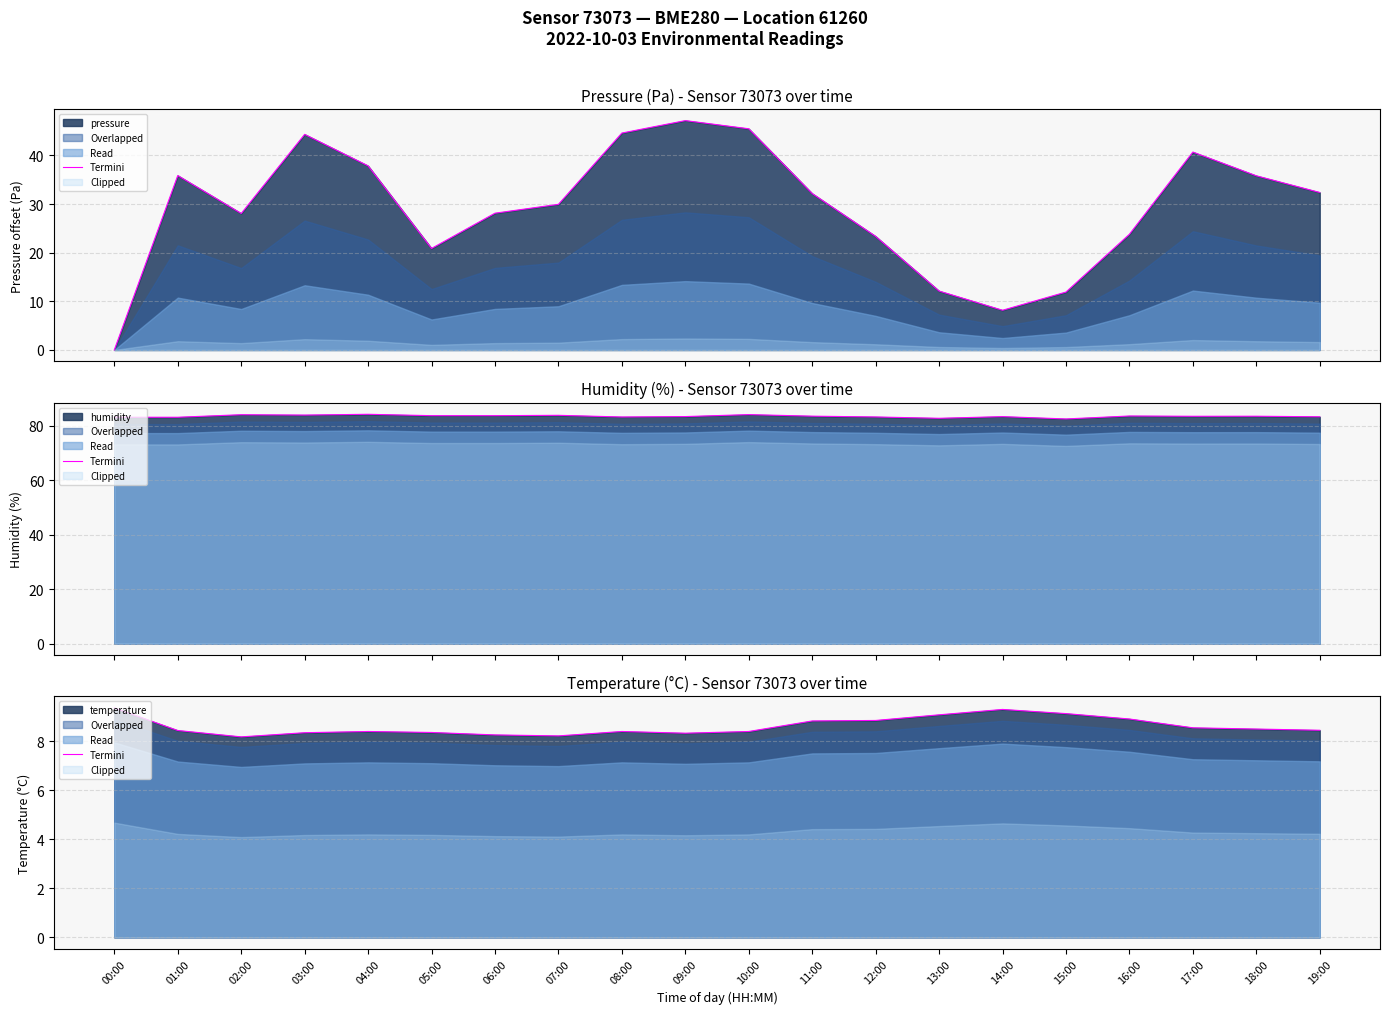

How many points are lower than both their immediate neighbors (excluding endpoints)?

3